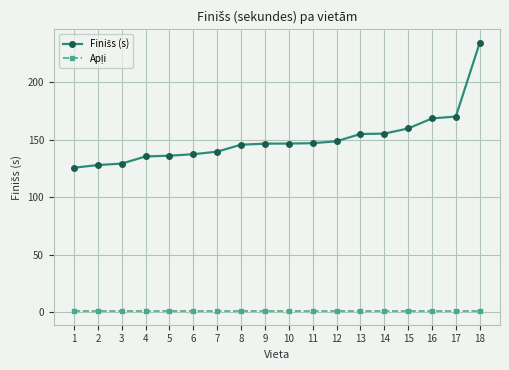

At which category is the sum across all series the highest?

18